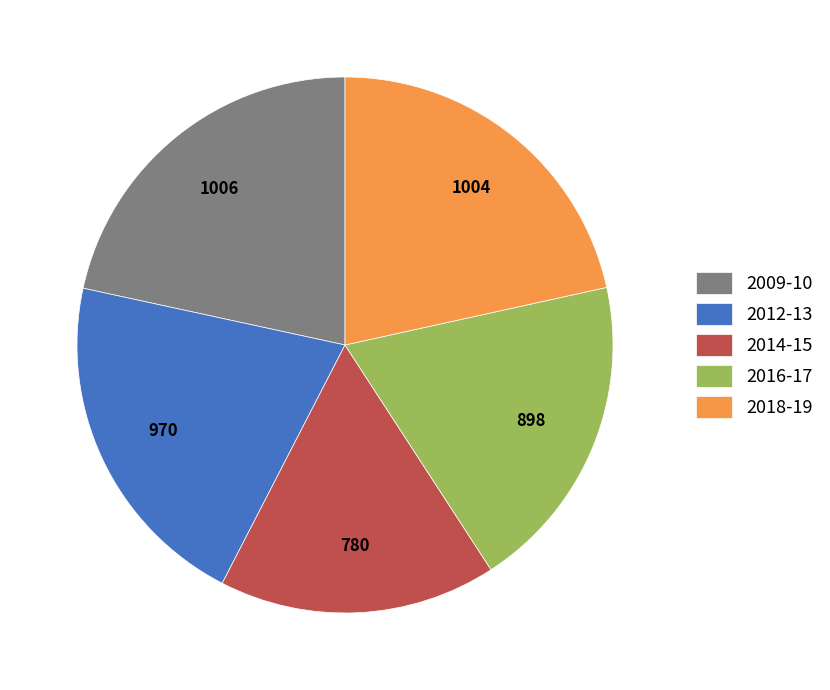

True or false: 2018-19 accounts for 16% of the total.

False